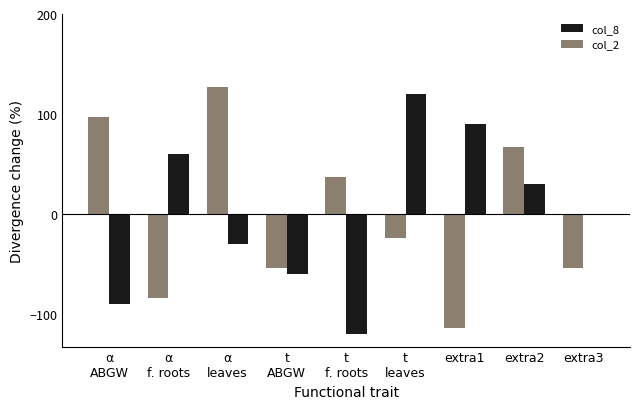

Reading left to right, extract all data points from this chart.

col_8: -90.0	60.0	-30.0	-60.0	-120.0	120.0	90.0	30.0	0.0
col_2: 96.7	-83.3	126.7	-53.3	36.7	-23.3	-113.3	66.7	-53.3